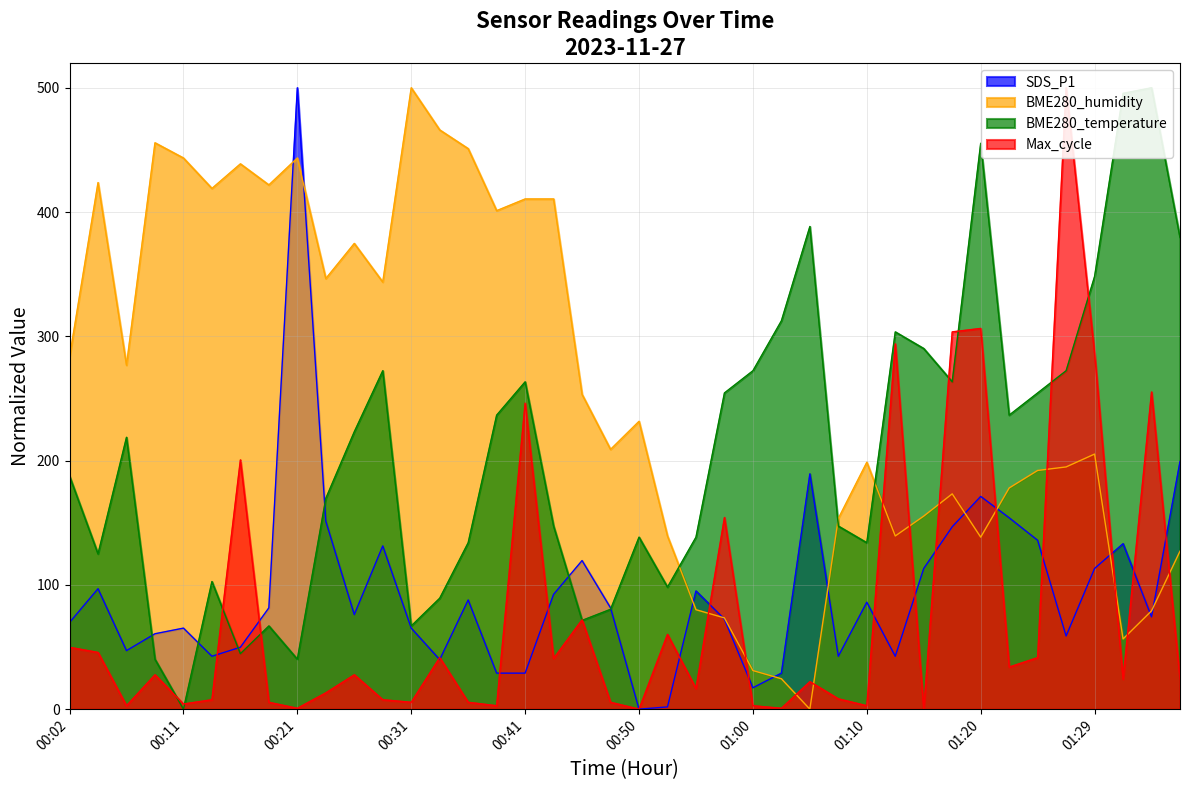

Is the value of BME280_humidity at 00:45 greater than the value of BME280_temperature at 00:07?

Yes